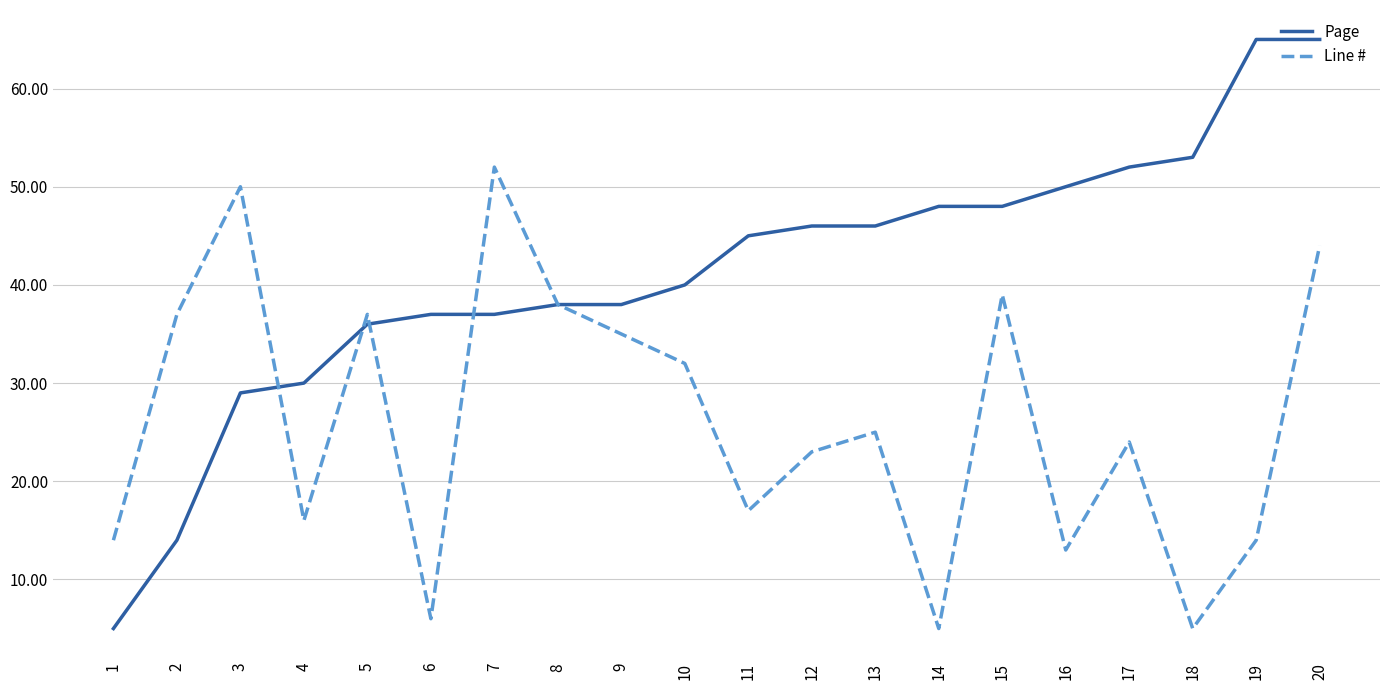

What is the average value of the Line # series?

26